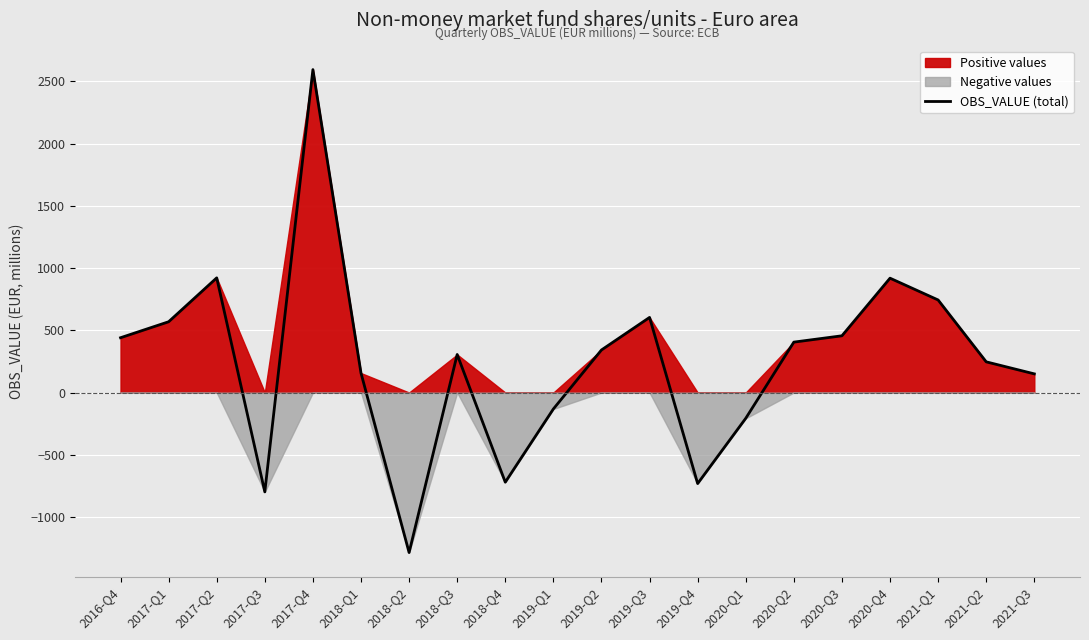

Which has a higher value, 2021-Q3 or 2016-Q4?

2016-Q4